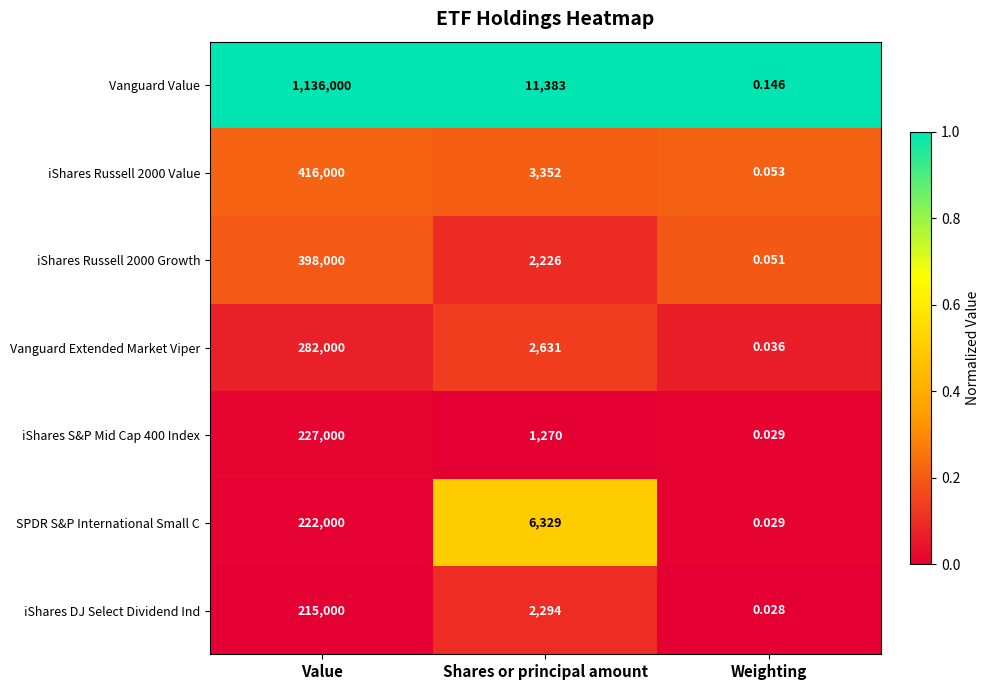

Between Value and Shares or principal amount, which series saw the biggest shift?

Vanguard Value